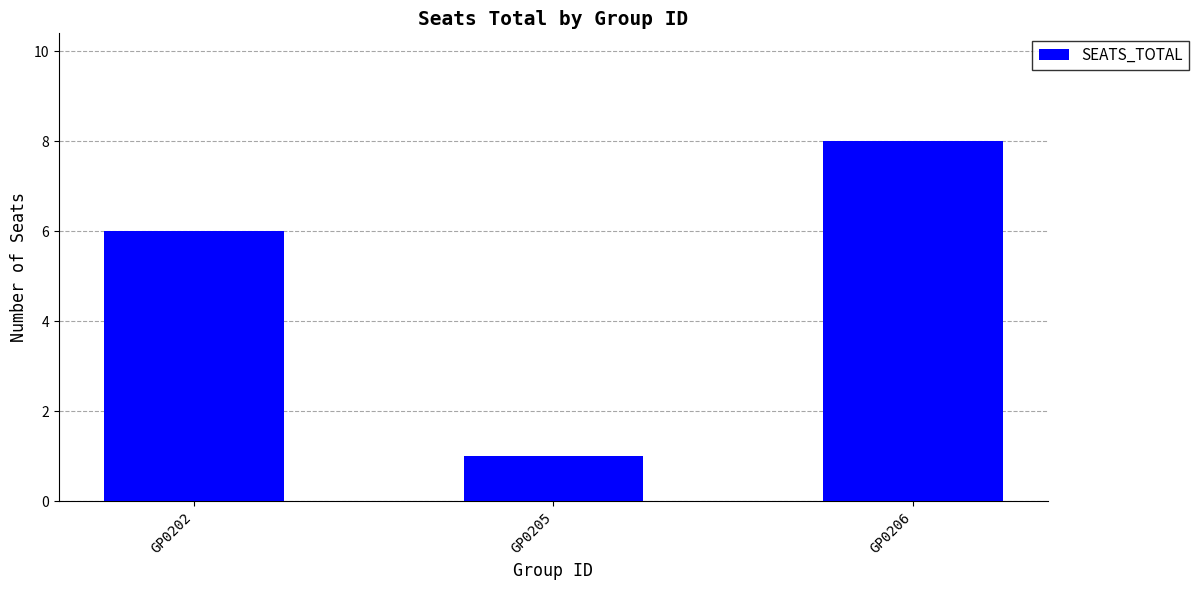

How many data points are less than 6?

1